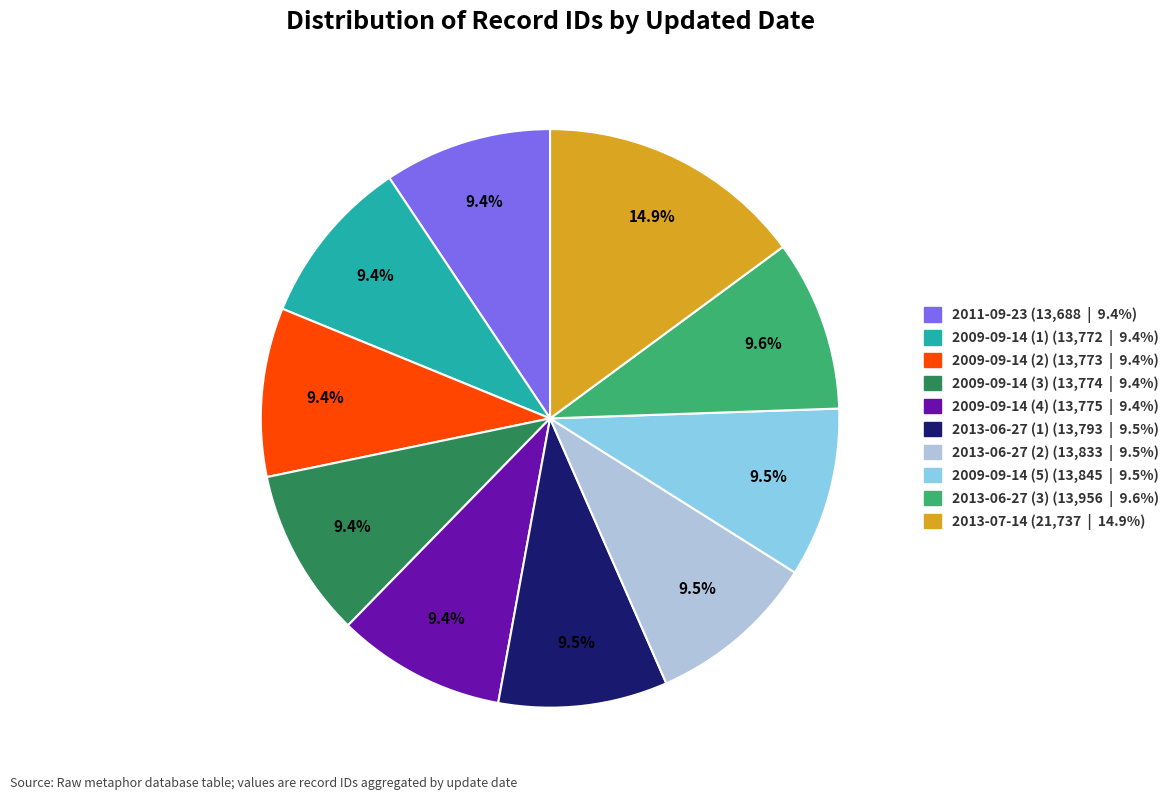

What percentage is the 2009-09-14 (1) slice, to the nearest percent?

9%